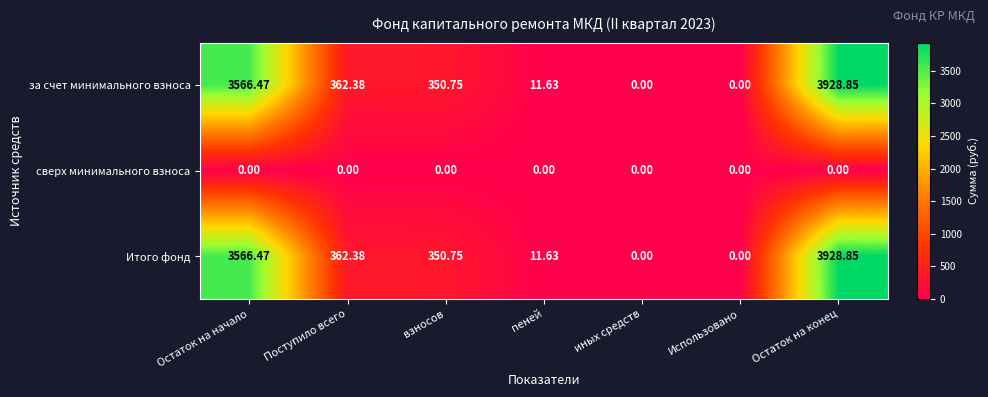

Which label corresponds to the largest value in the chart?

Остаток на конец